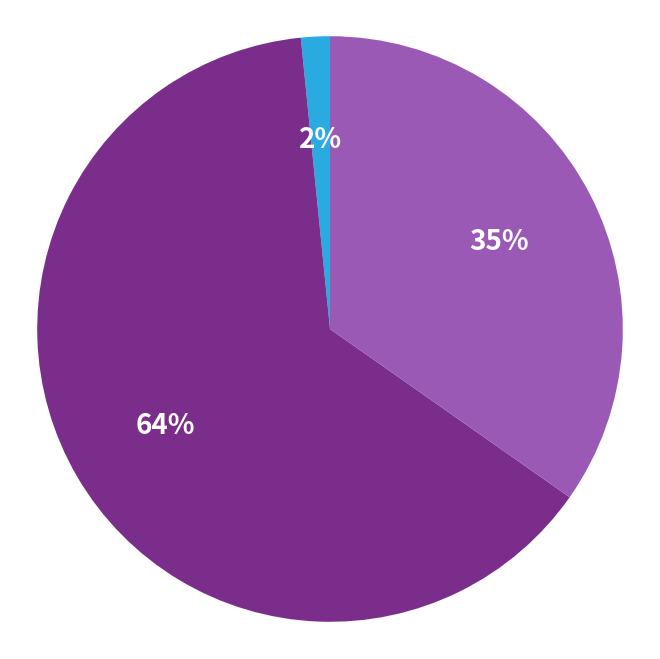

Is there a majority slice in this chart?

Yes